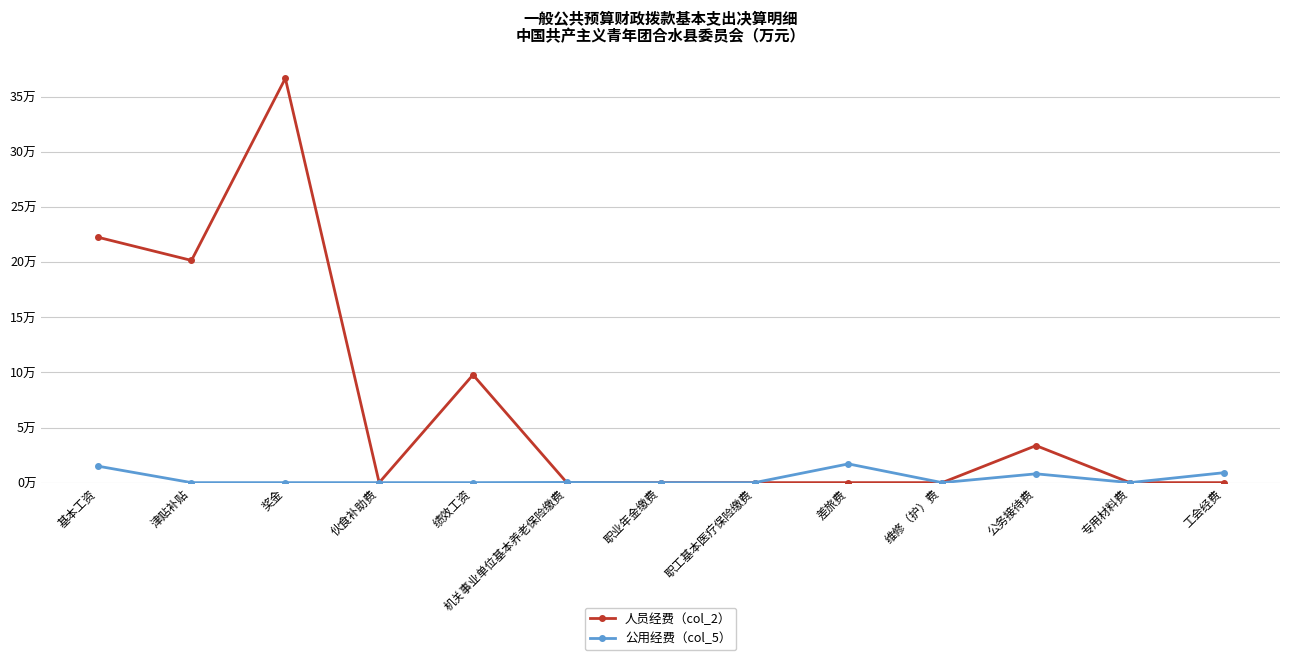

Which category has the lowest value in the 公用经费（col_5） series?

津贴补贴